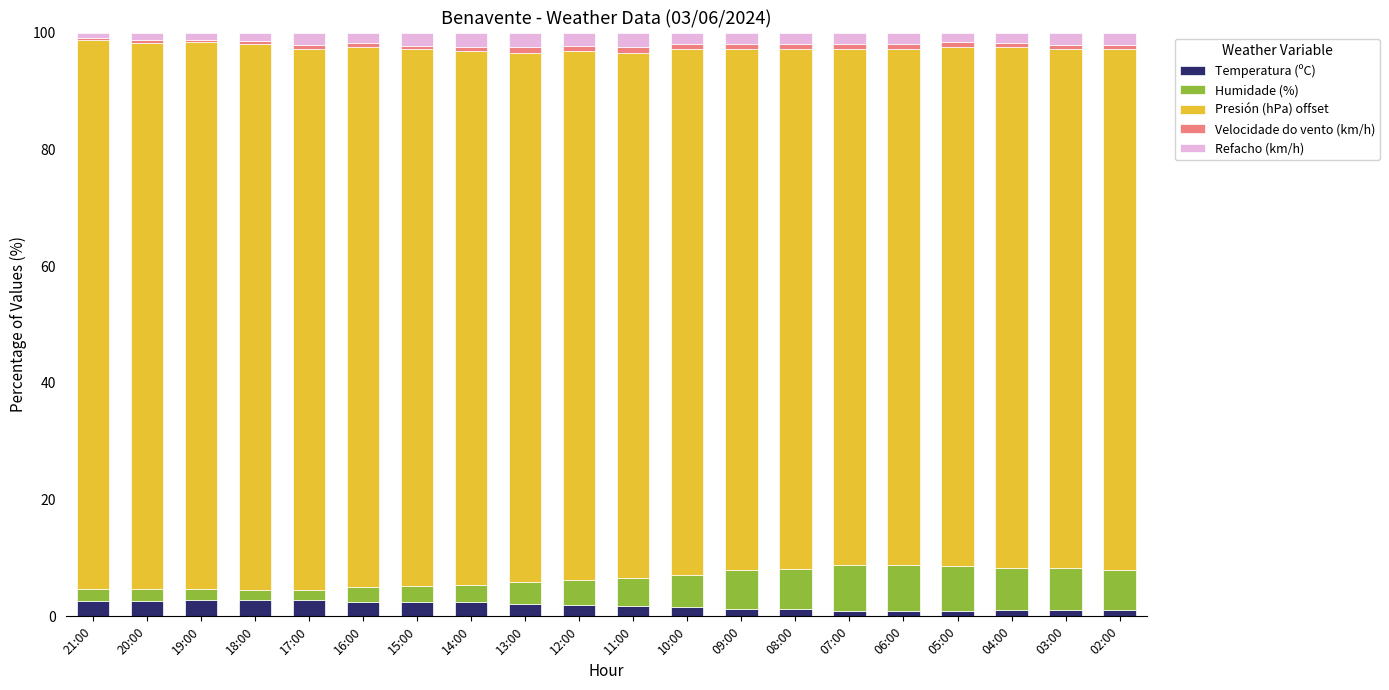

What is the maximum value for Temperatura (ºC)?

2.8